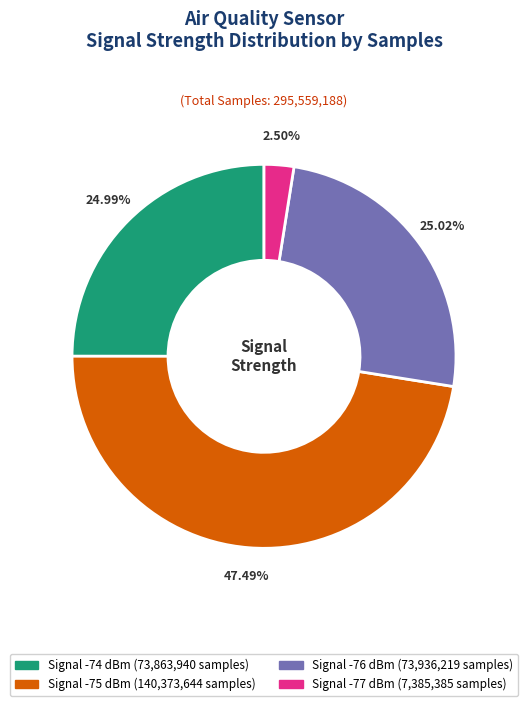

Is there any slice that represents more than half of the pie?

No